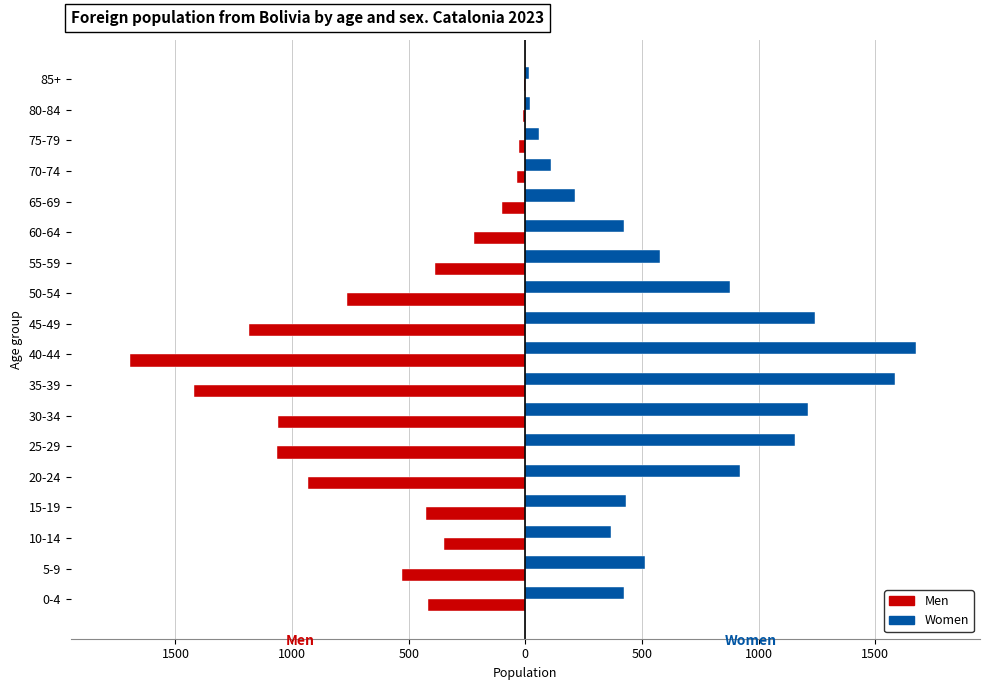

List the series in order of their peak value, lowest first.

Men, Women